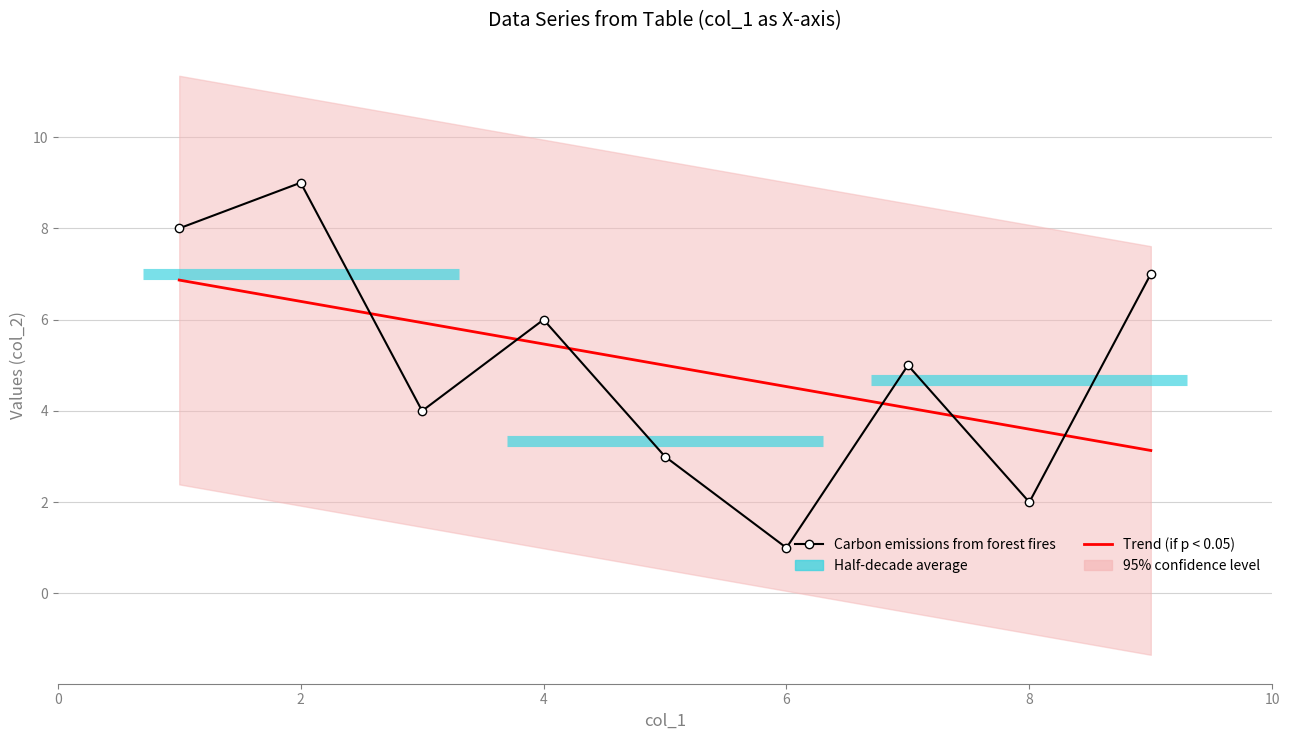

Which series has the largest total across all categories?

Trend (if p < 0.05)